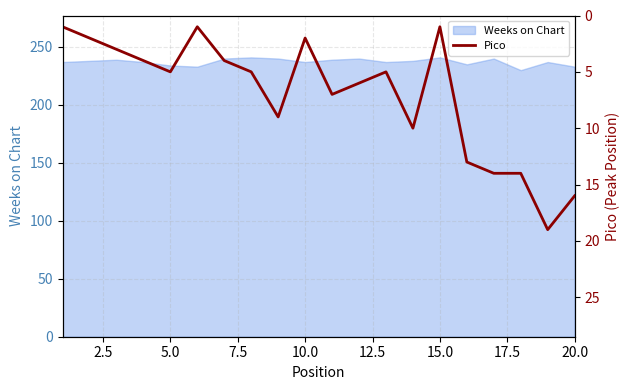

What is the lowest value of the Weeks on Chart series?

230